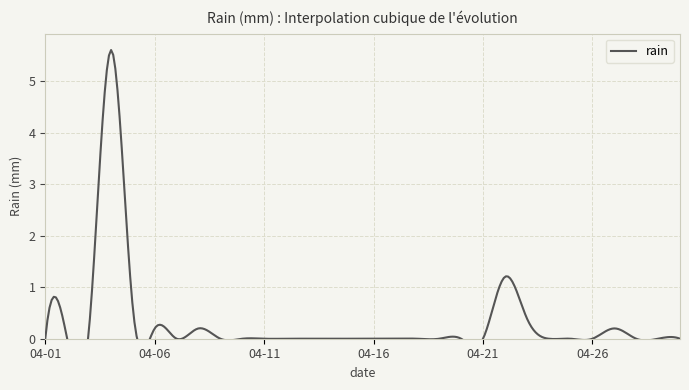

What is the difference between the maximum and second lowest values?

5.6